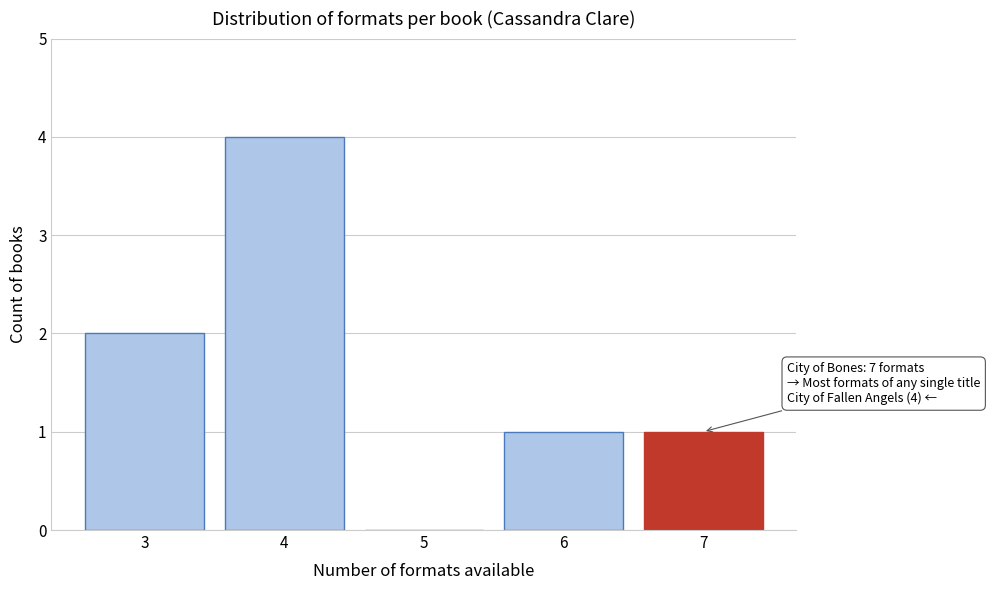

Reading right to left, list all the values displayed in this chart.

7=1	6=1	5=0	4=4	3=2